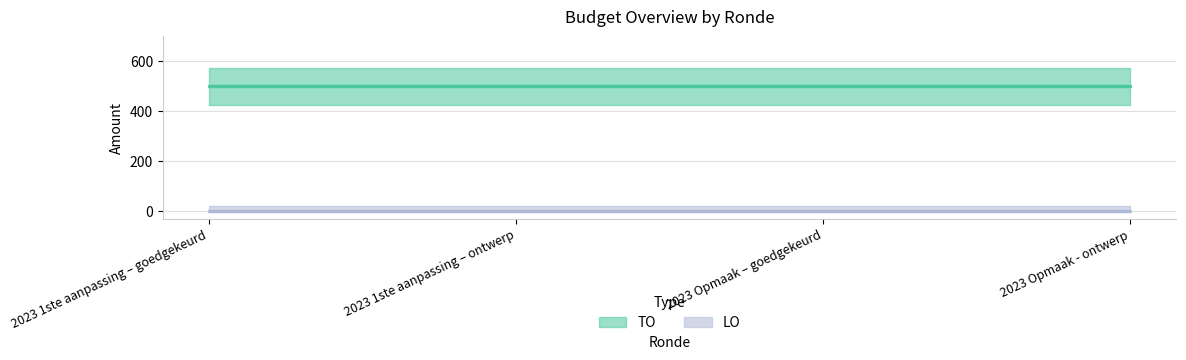

Reading right to left, list all the values displayed in this chart.

TO: 500	500	500	500
LO: 0	0	0	0